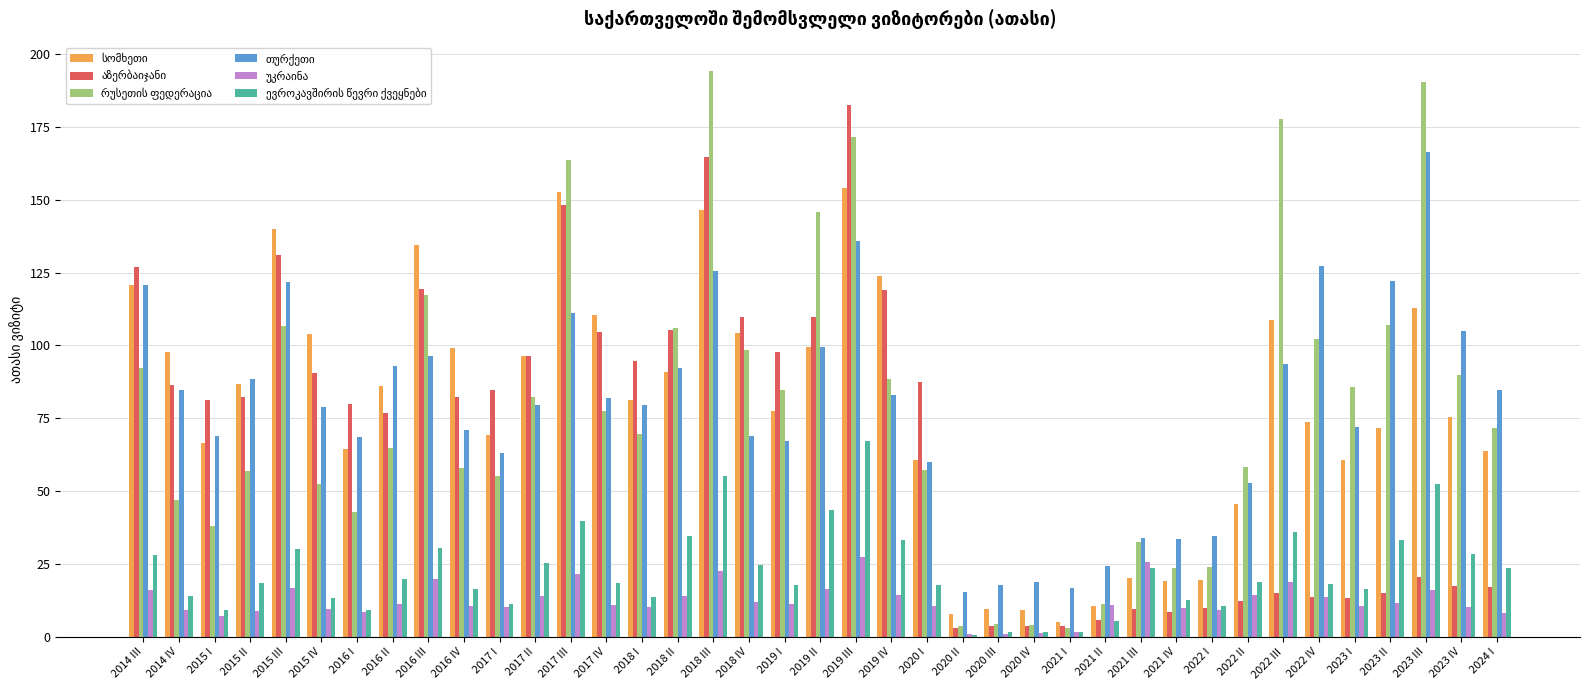

How many groups of bars are there?

39